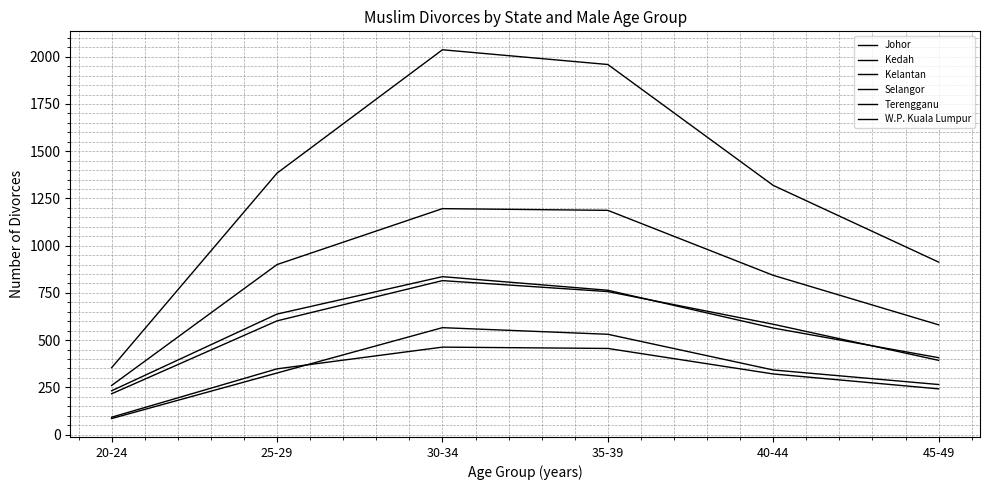

Is this an area chart (filled region under the line)?

No